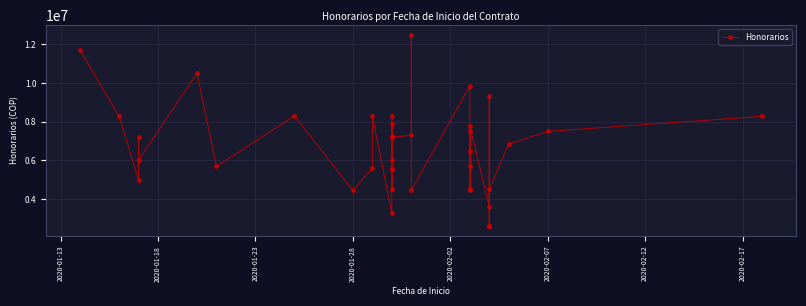

What is the difference between the second highest and minimum values?

9100000